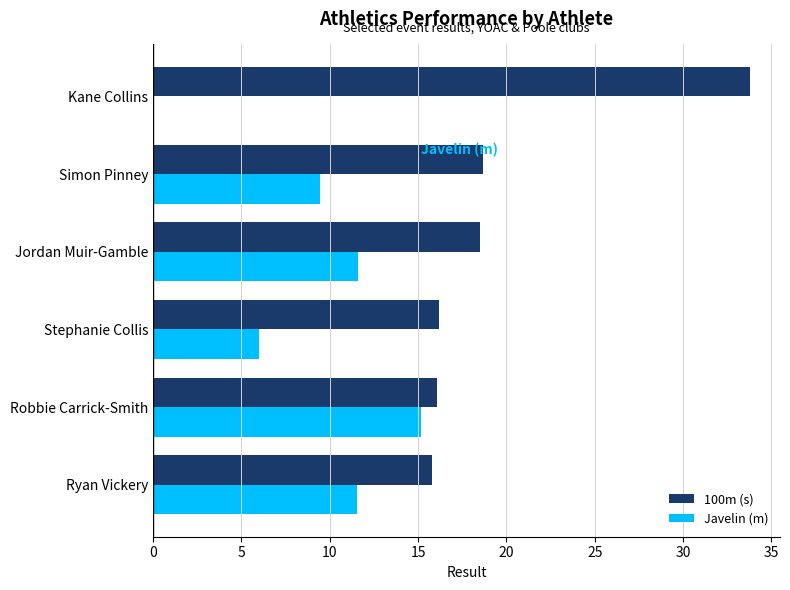

How many series are shown in this chart?

2